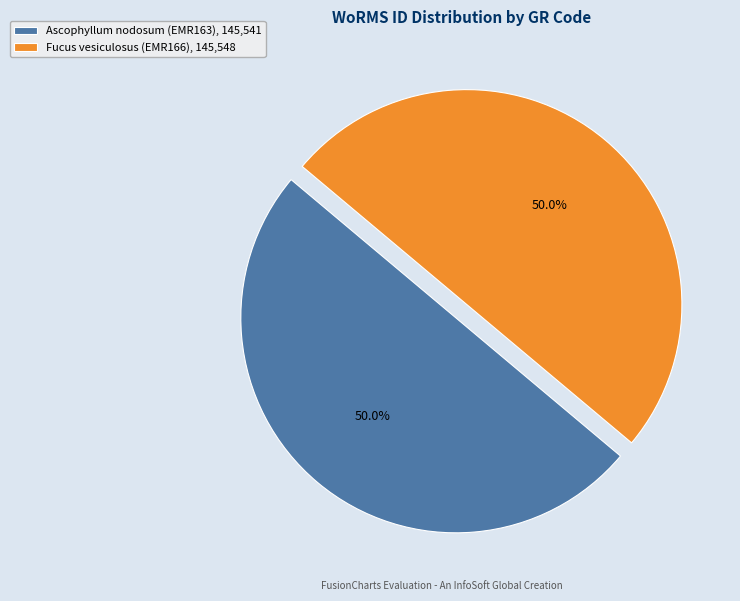

How much of the chart is everything except Ascophyllum nodosum (EMR163)?

50.0%